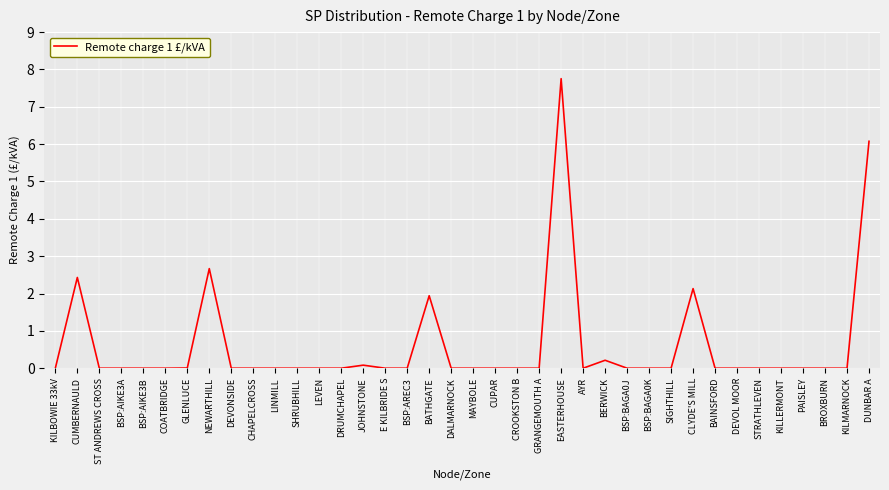

At which label is the value closest to 3?

NEWARTHILL